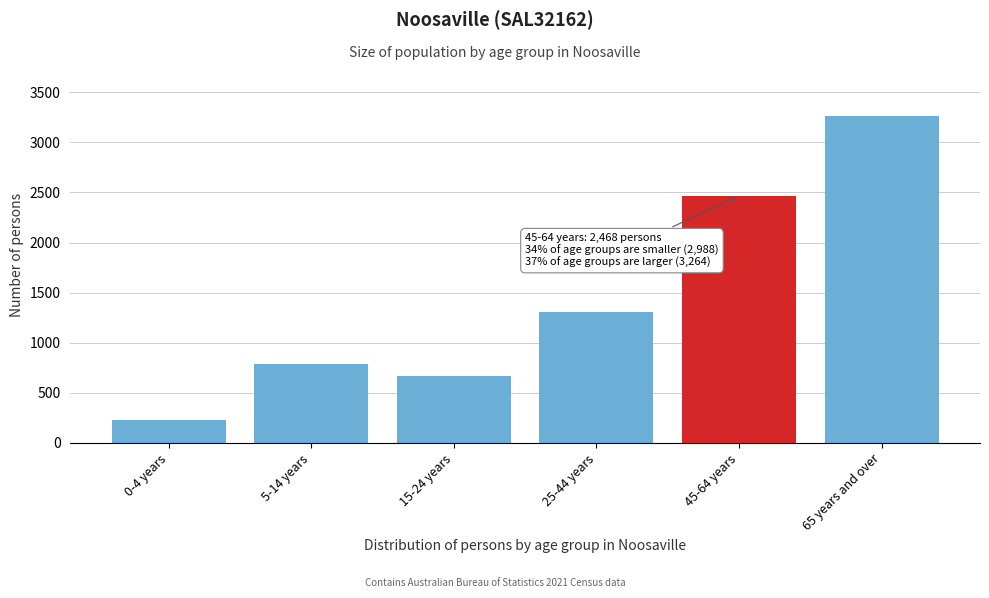

Reading right to left, extract all data points from this chart.

3264	2468	1305	670	784	229